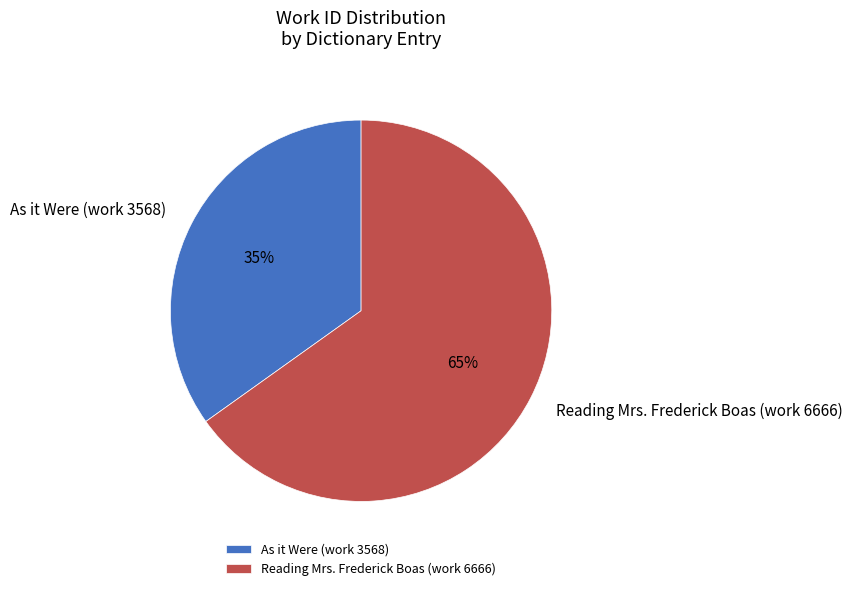

True or false: As it Were (work 3568) accounts for 35% of the total.

True